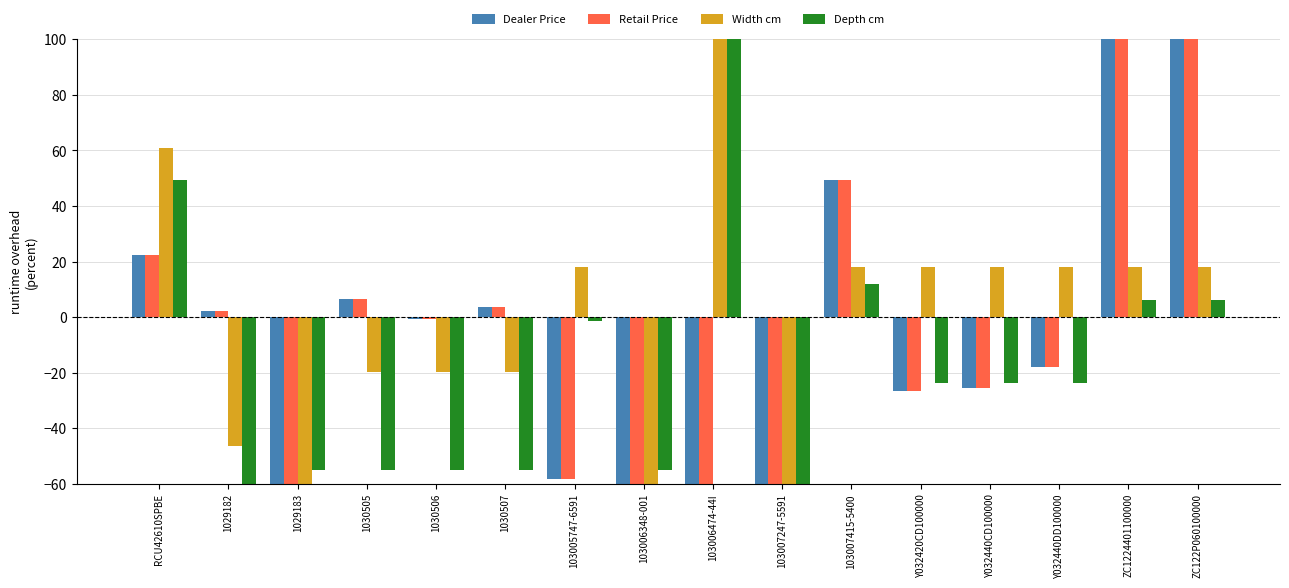

Which series has the largest total across all categories?

Retail Price